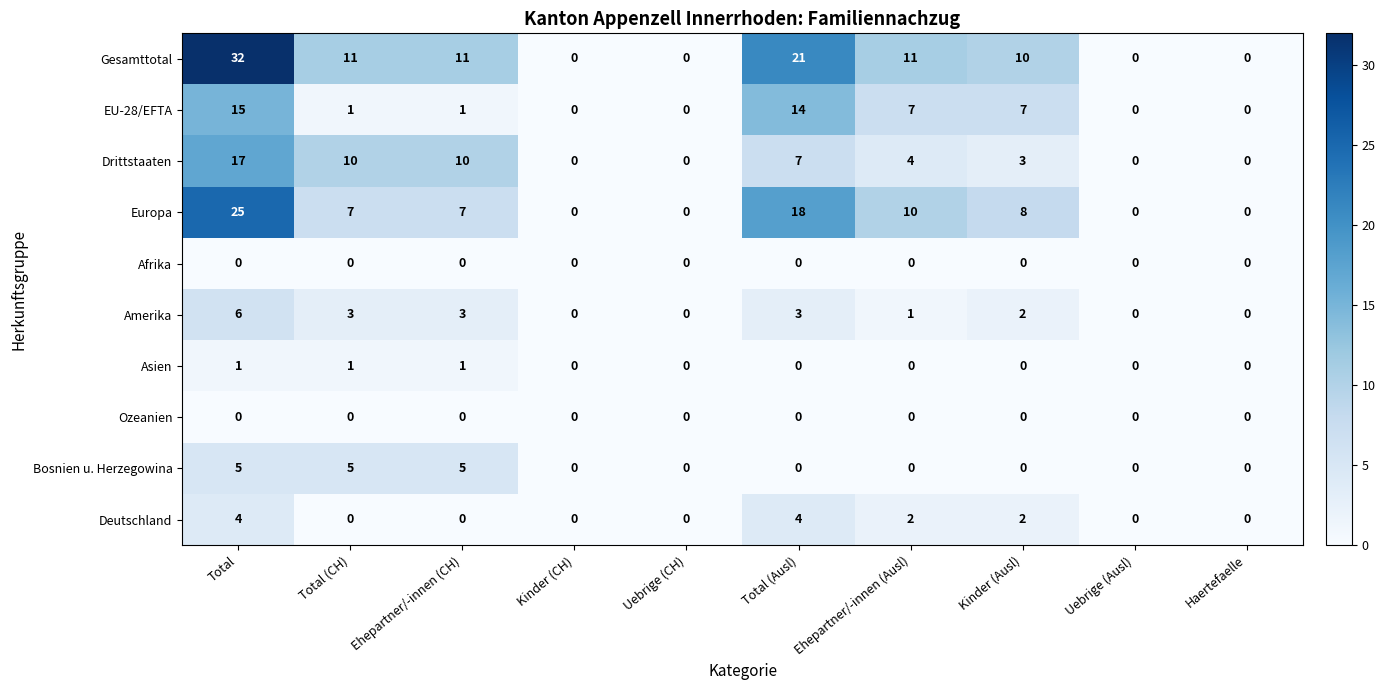

At which category is the sum across all series the highest?

Total